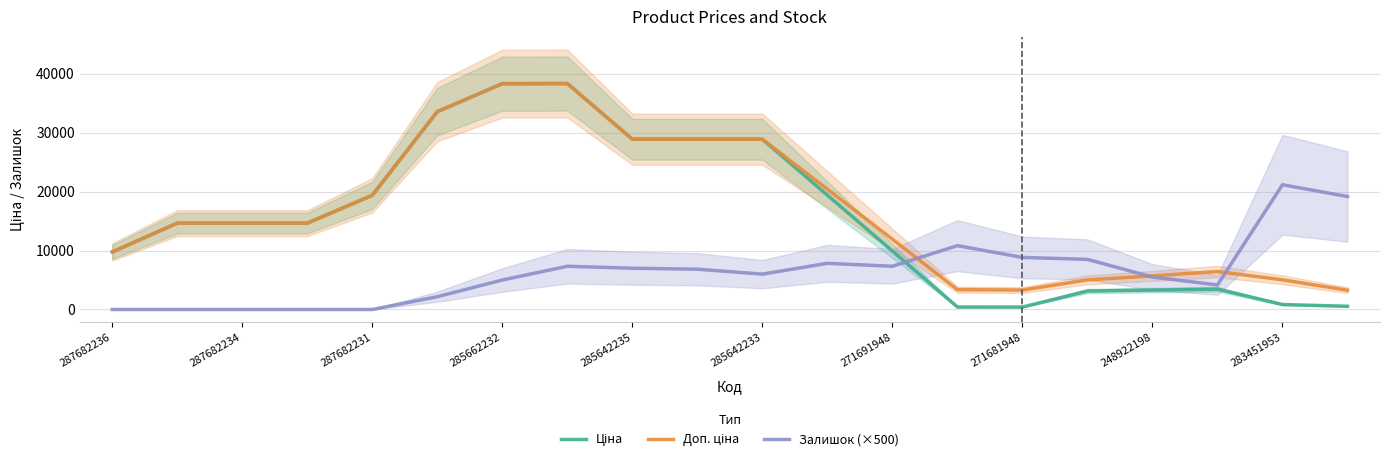

What are all the series names shown in the legend?

Ціна, Доп. ціна, Залишок (×500)